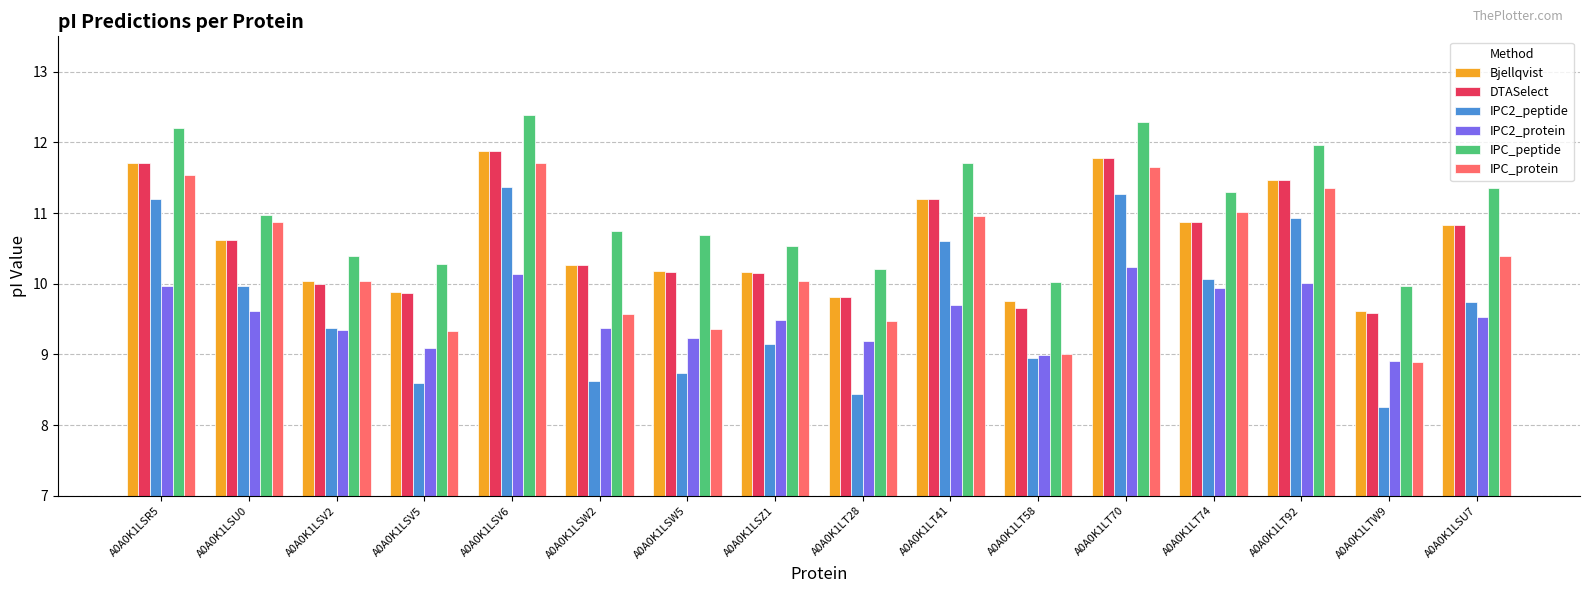

Which label corresponds to the smallest value in the chart?

A0A0K1LTW9